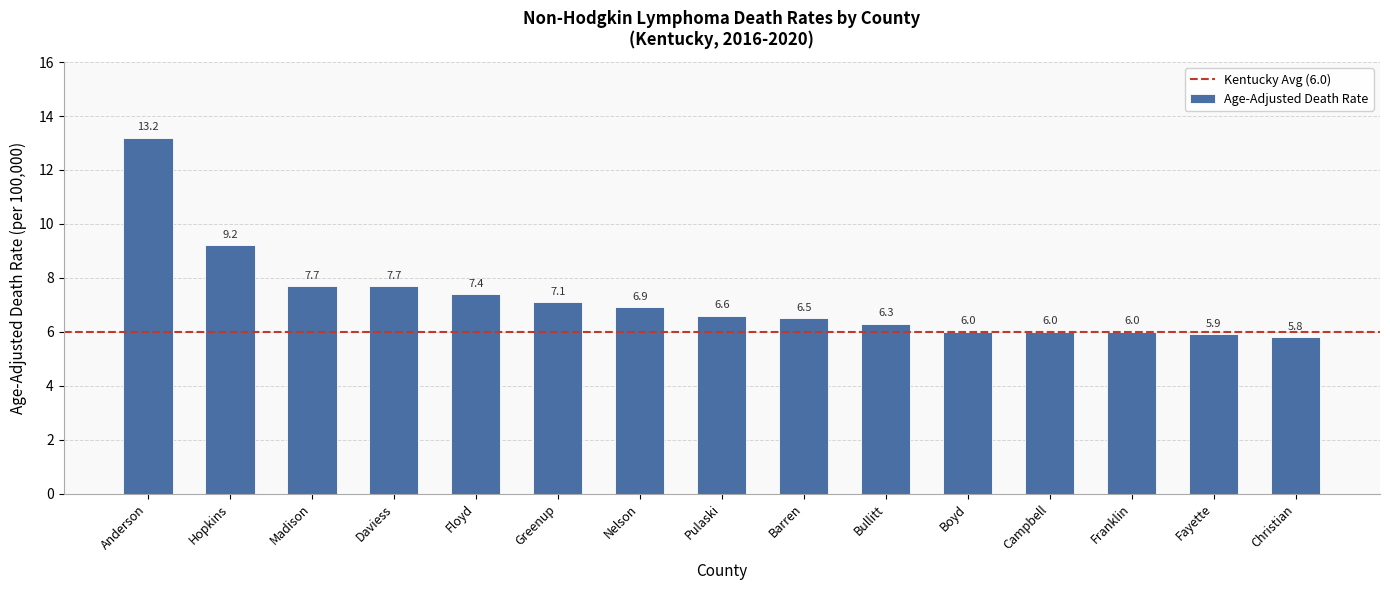

What position from the left is Floyd?

5